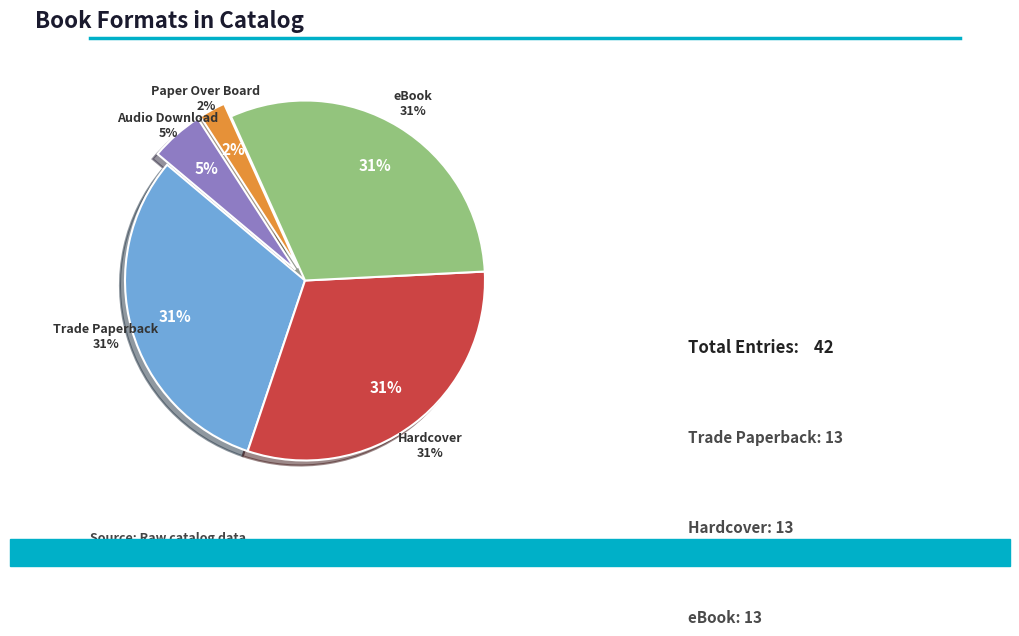

To the nearest percent, what portion does Audio Download represent?

5%